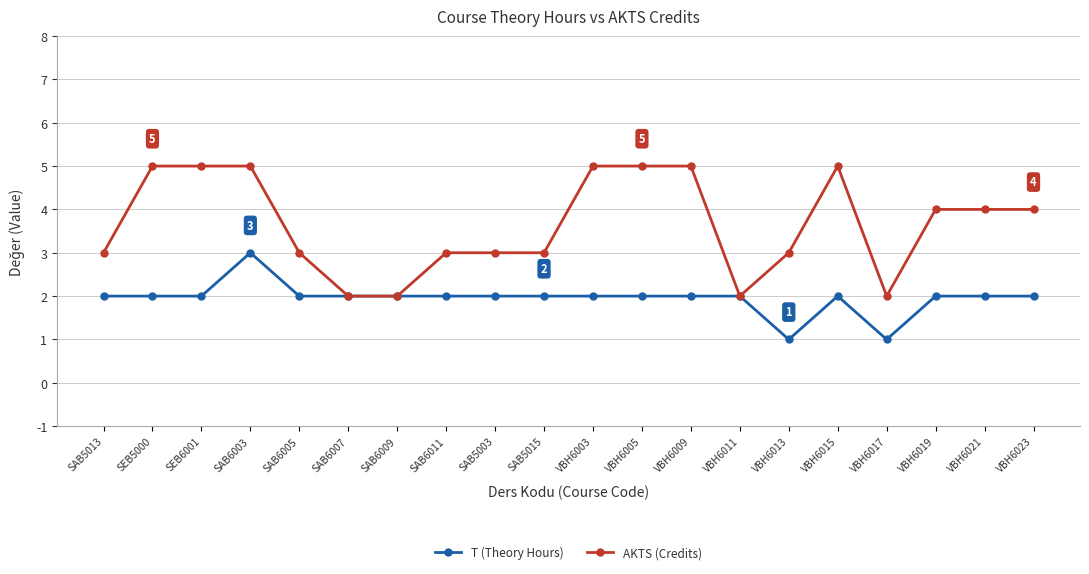

What is the average value of the AKTS (Credits) series?

4